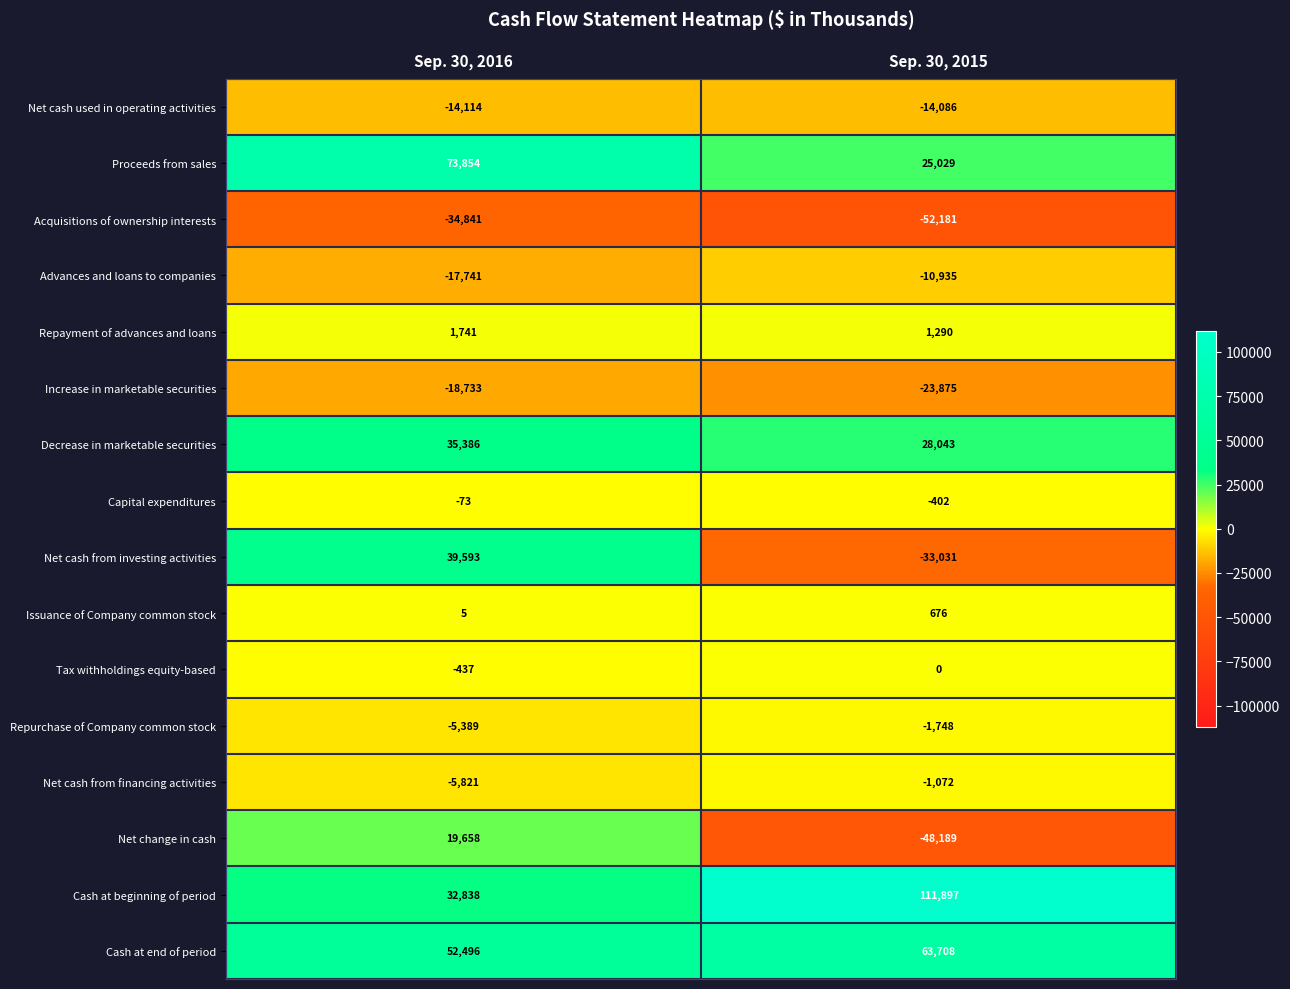

What is the difference between the Issuance of Company common stock values at Sep. 30, 2016 and Sep. 30, 2015?

671